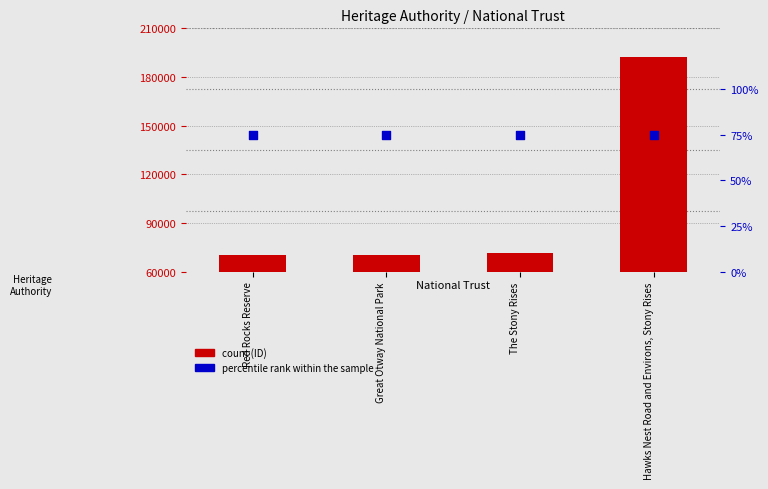

Which series reaches the minimum Y coordinate?

percentile rank within the sample